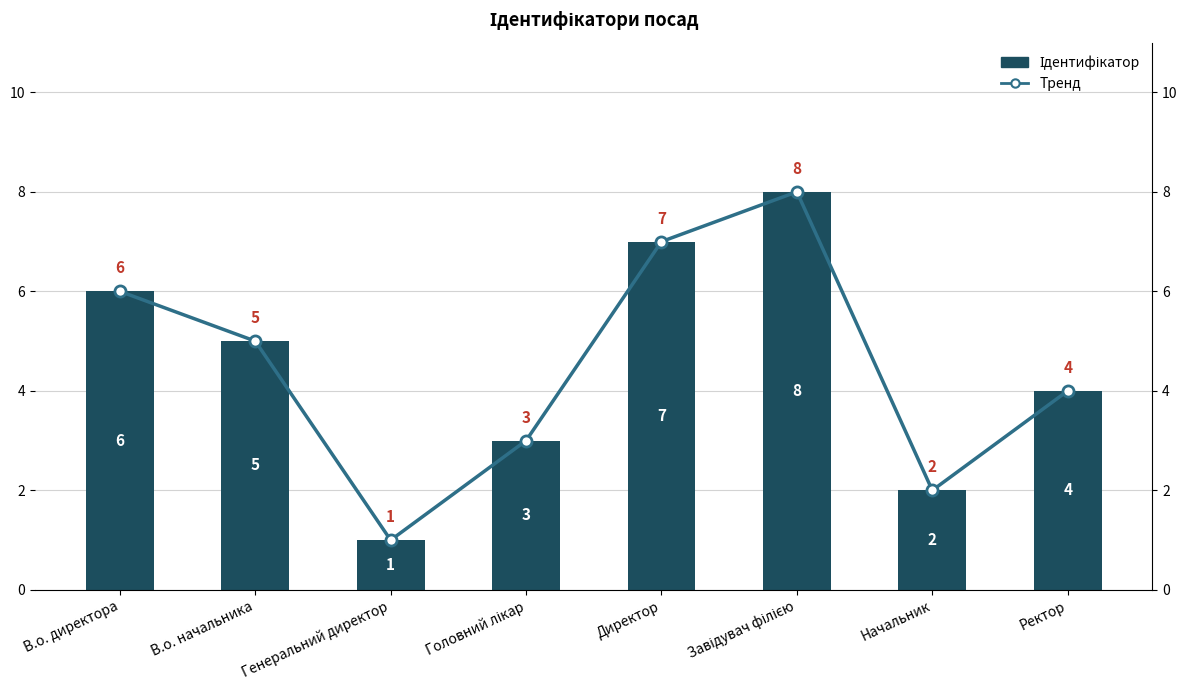

What is the label of the 2nd bar from the right?

Начальник